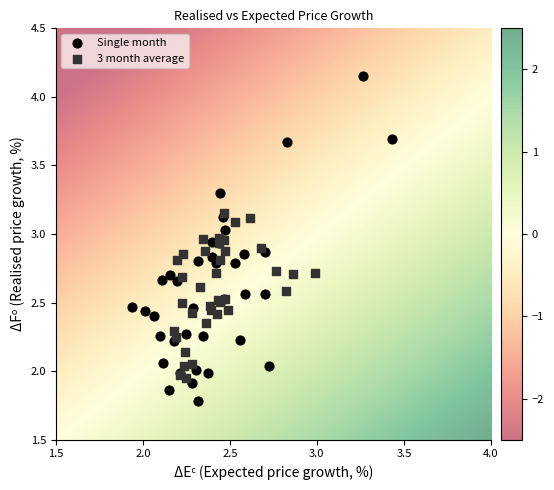

What are all the series names shown in the legend?

Single month, 3 month average